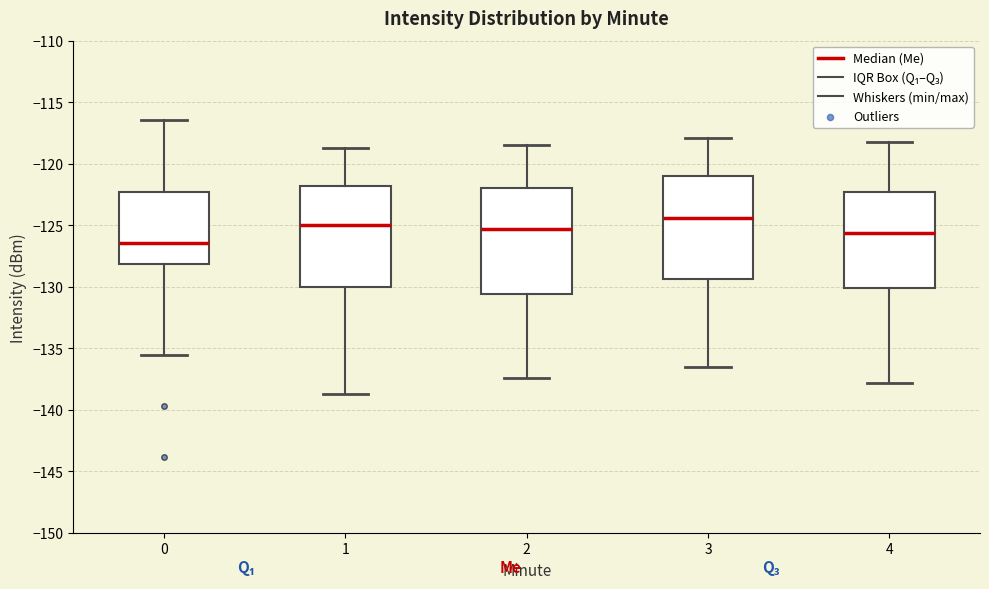

Where is the upper edge of the box at x = 2 on the y-axis? The values are not printed on the chart, so give them approximately, as read against the axis.

-122.0